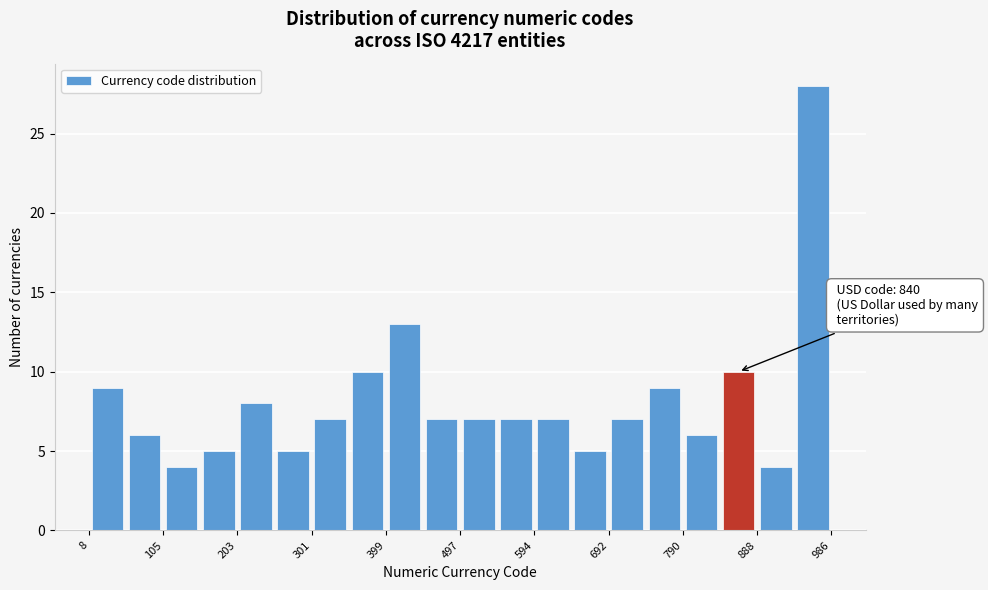

Over which range of the x-axis is the bar tallest?

940 to 990